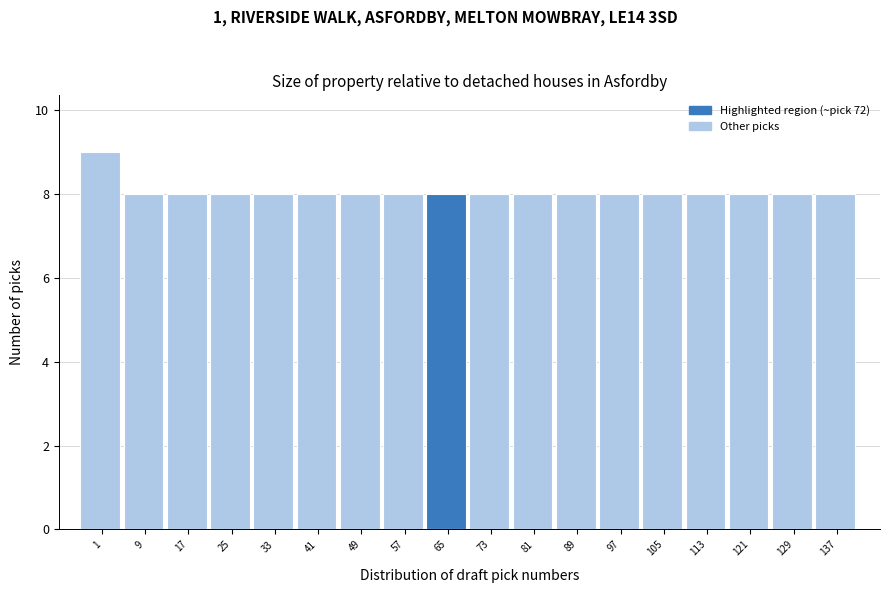

Reading right to left, transcribe all the data shown in this chart.

8	8	8	8	8	8	8	8	8	8	8	8	8	8	8	8	8	9